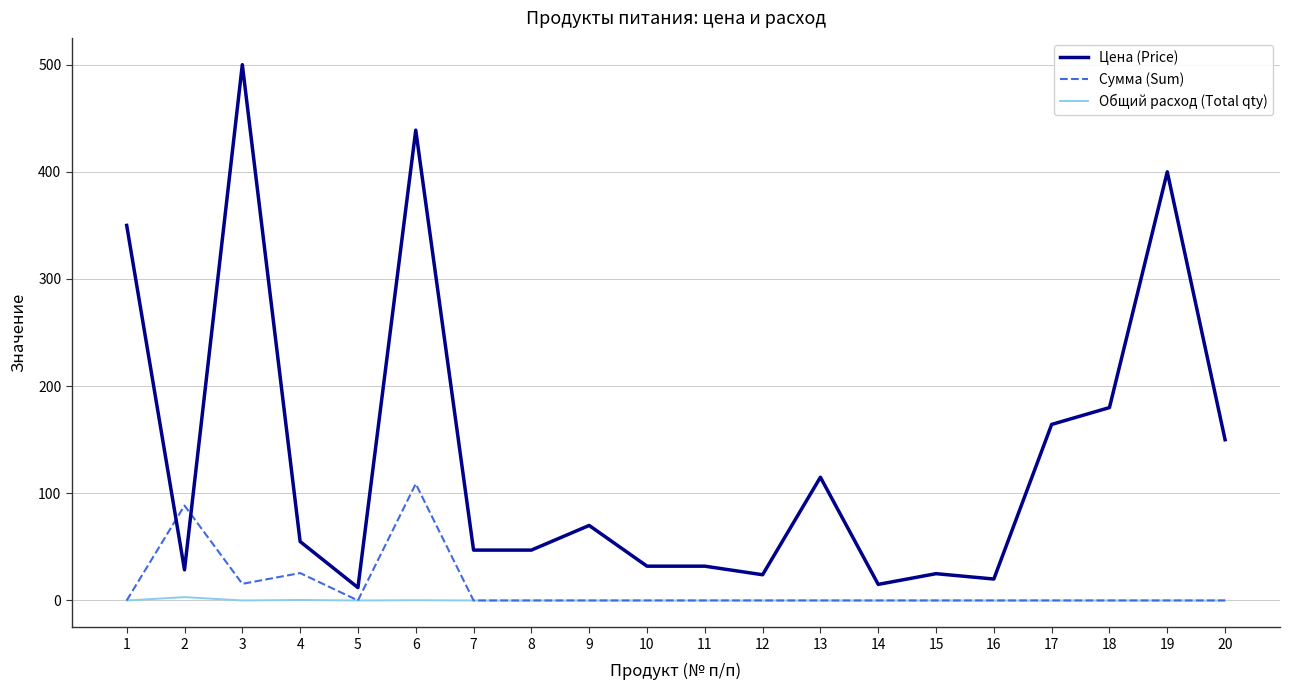

How many times do Цена (Price) and Сумма (Sum) cross each other?

2